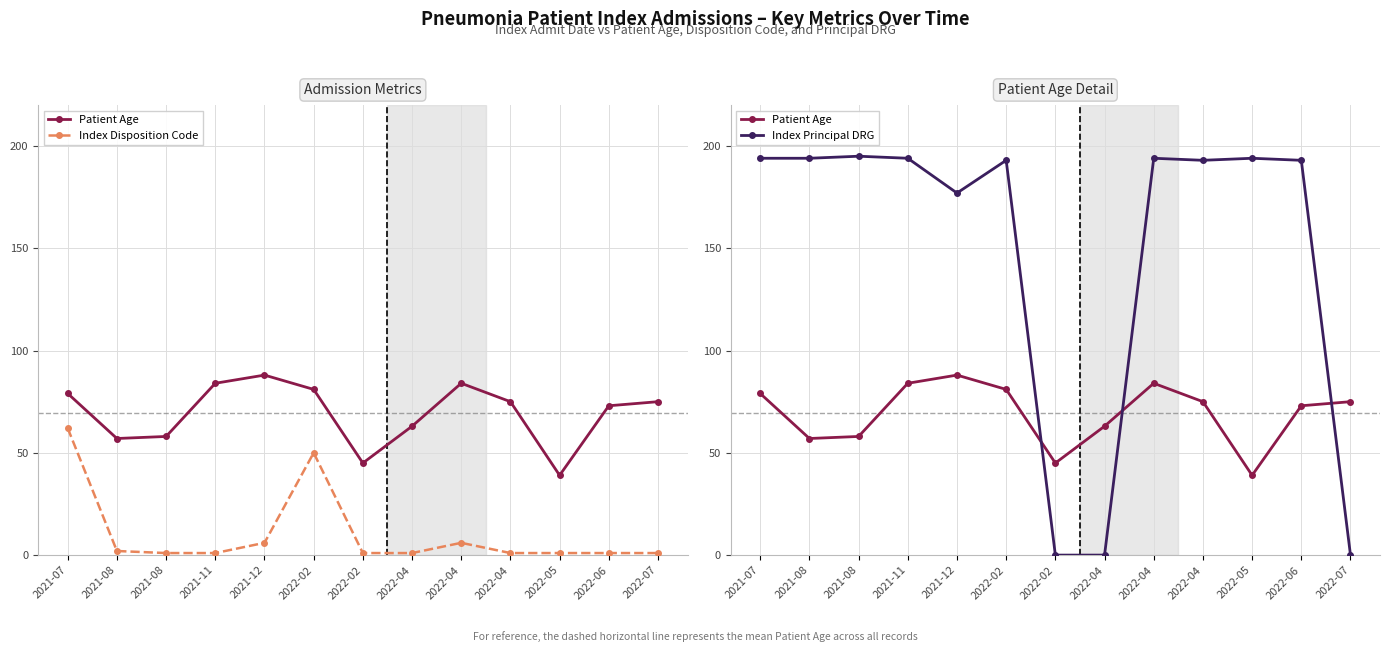

Reading left to right, transcribe all the data shown in this chart.

Patient Age: 79	57	58	84	88	81	45	63	84	75	39	73	75
Index Disposition Code: 62	2	1	1	6	50	1	1	6	1	1	1	1
Index Principal DRG: 194	194	195	194	177	193	0	0	194	193	194	193	0